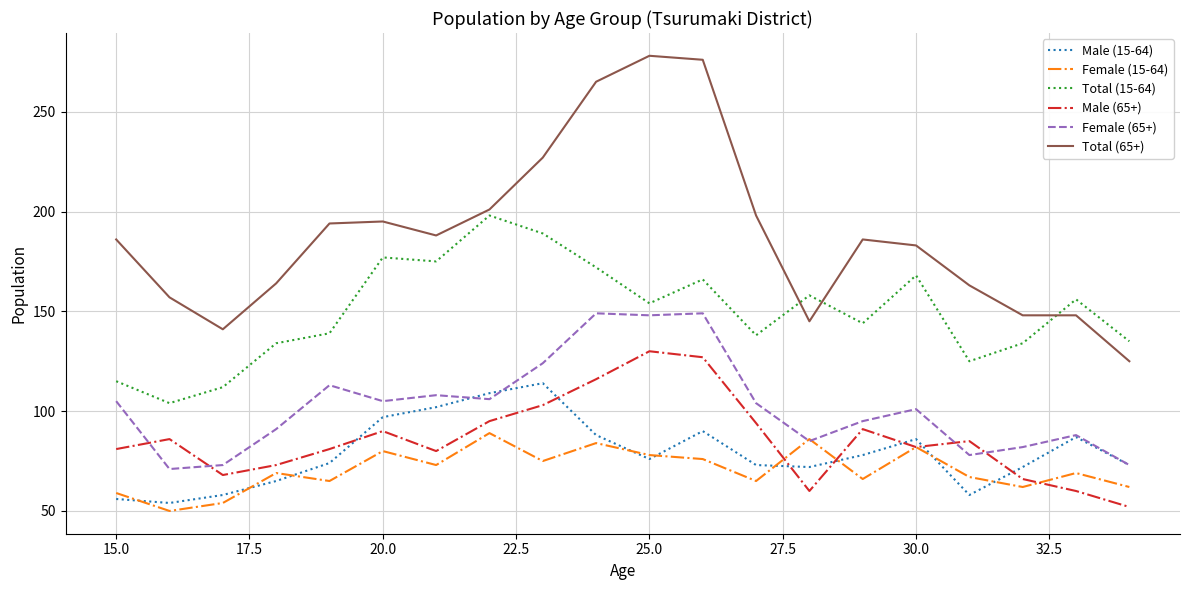

What is the sum of all Male (15-64) values?

1582